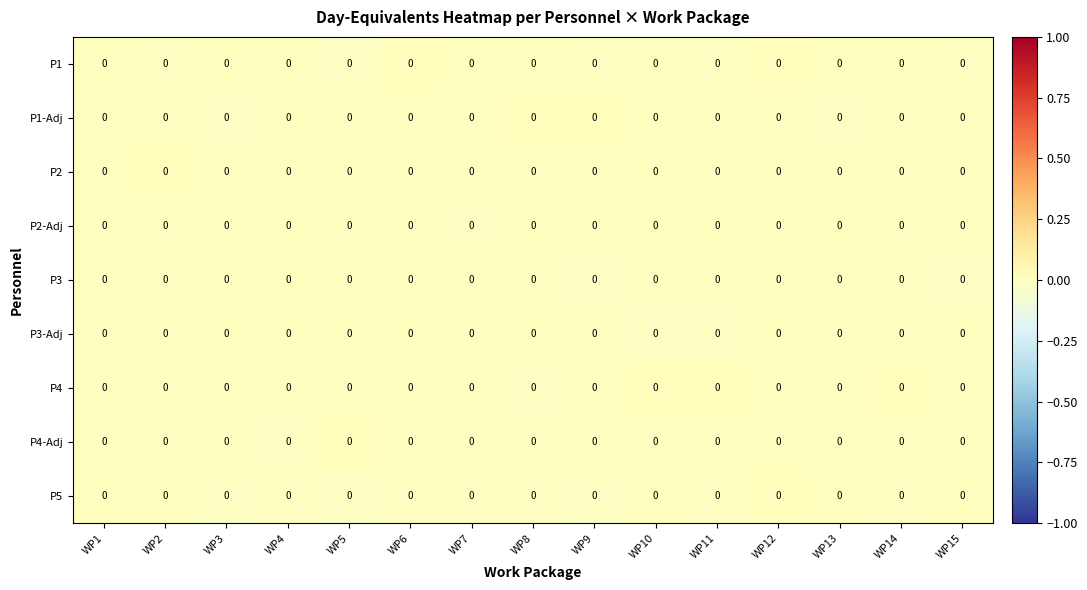

Reading left to right, what are all the values shown in this chart?

P1: WP1=0.0	WP2=0.0	WP3=0.0	WP4=0.0	WP5=0.0	WP6=0.0	WP7=0.0	WP8=0.0	WP9=0.0	WP10=0.0	WP11=0.0	WP12=0.0	WP13=0.0	WP14=0.0	WP15=0.0
P1-Adj: WP1=0.0	WP2=0.0	WP3=0.0	WP4=0.0	WP5=0.0	WP6=0.0	WP7=0.0	WP8=0.0	WP9=0.0	WP10=0.0	WP11=0.0	WP12=0.0	WP13=0.0	WP14=0.0	WP15=0.0
P2: WP1=0.0	WP2=0.0	WP3=0.0	WP4=0.0	WP5=0.0	WP6=0.0	WP7=0.0	WP8=0.0	WP9=0.0	WP10=0.0	WP11=0.0	WP12=0.0	WP13=0.0	WP14=0.0	WP15=0.0
P2-Adj: WP1=0.0	WP2=0.0	WP3=0.0	WP4=0.0	WP5=0.0	WP6=0.0	WP7=0.0	WP8=0.0	WP9=0.0	WP10=0.0	WP11=0.0	WP12=0.0	WP13=0.0	WP14=0.0	WP15=0.0
P3: WP1=0.0	WP2=0.0	WP3=0.0	WP4=0.0	WP5=0.0	WP6=0.0	WP7=0.0	WP8=0.0	WP9=0.0	WP10=0.0	WP11=0.0	WP12=0.0	WP13=0.0	WP14=0.0	WP15=0.0
P3-Adj: WP1=0.0	WP2=0.0	WP3=0.0	WP4=0.0	WP5=0.0	WP6=0.0	WP7=0.0	WP8=0.0	WP9=0.0	WP10=0.0	WP11=0.0	WP12=0.0	WP13=0.0	WP14=0.0	WP15=0.0
P4: WP1=0.0	WP2=0.0	WP3=0.0	WP4=0.0	WP5=0.0	WP6=0.0	WP7=0.0	WP8=0.0	WP9=0.0	WP10=0.0	WP11=0.0	WP12=0.0	WP13=0.0	WP14=0.0	WP15=0.0
P4-Adj: WP1=0.0	WP2=0.0	WP3=0.0	WP4=0.0	WP5=0.0	WP6=0.0	WP7=0.0	WP8=0.0	WP9=0.0	WP10=0.0	WP11=0.0	WP12=0.0	WP13=0.0	WP14=0.0	WP15=0.0
P5: WP1=0.0	WP2=0.0	WP3=0.0	WP4=0.0	WP5=0.0	WP6=0.0	WP7=0.0	WP8=0.0	WP9=0.0	WP10=0.0	WP11=0.0	WP12=0.0	WP13=0.0	WP14=0.0	WP15=0.0